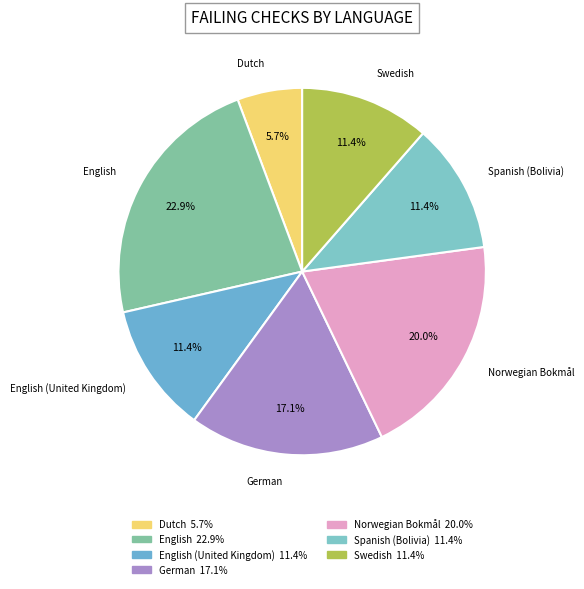

How many slices are in this pie chart?

7